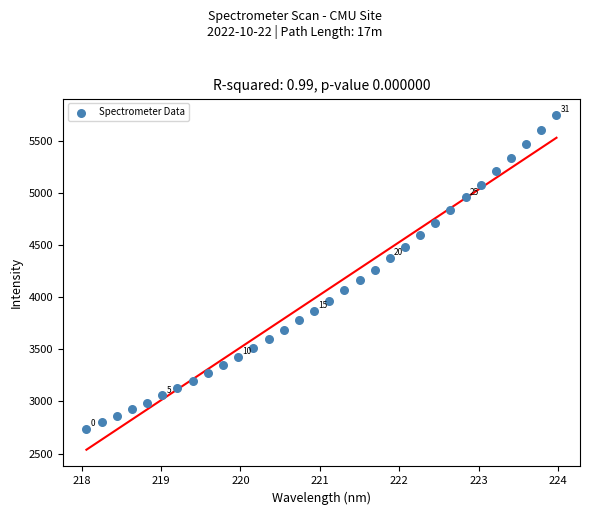

What is the range of X values (max minus min)?

5.9